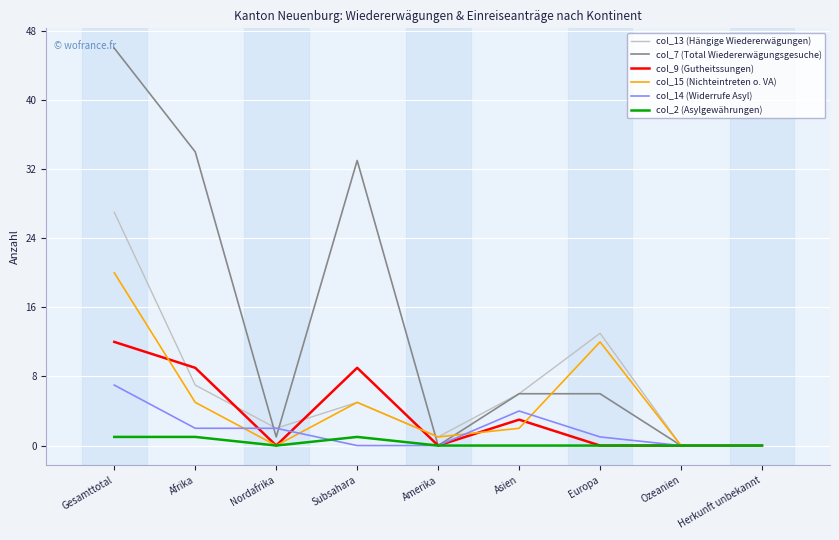

Which series has the largest range (max minus min)?

col_7 (Total Wiedererwägungsgesuche)